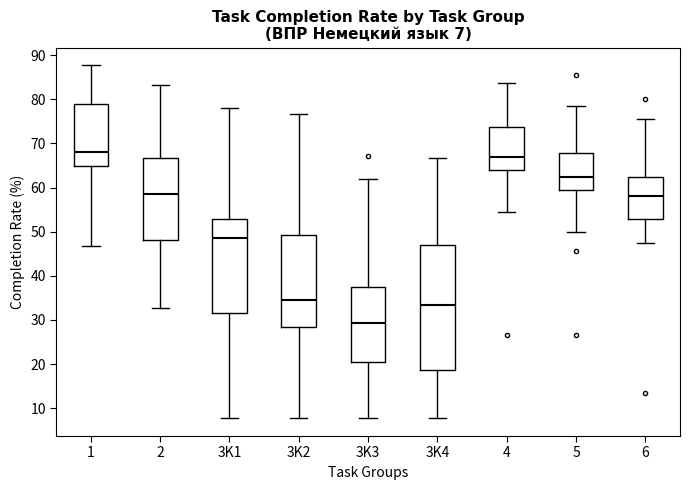

Which box is the tallest, from its lower edge to its upper edge?

3K4